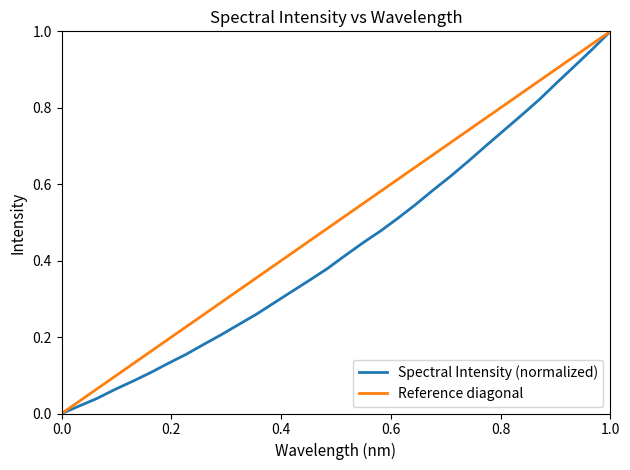

Between 218.442 and 219.9712, which is larger?

219.9712